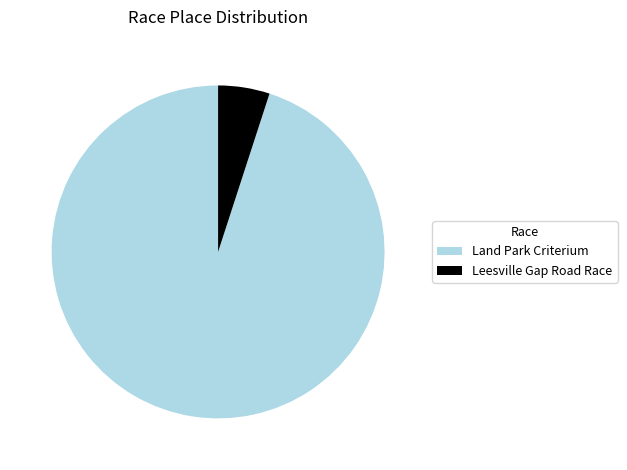

Is there a majority slice in this chart?

Yes